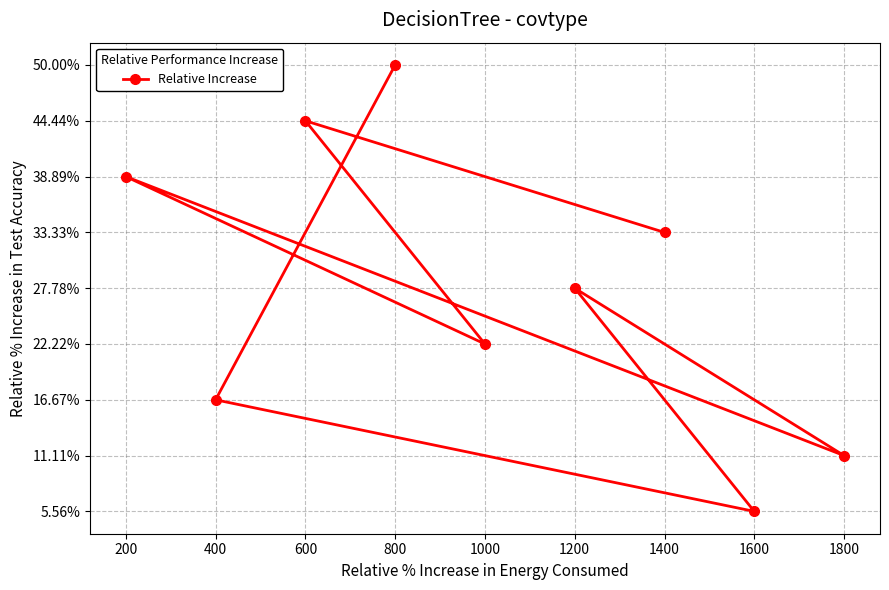

List the labels in order of value, smallest first.

1600, 1800, 400, 1000, 1200, 1400, 200, 600, 800